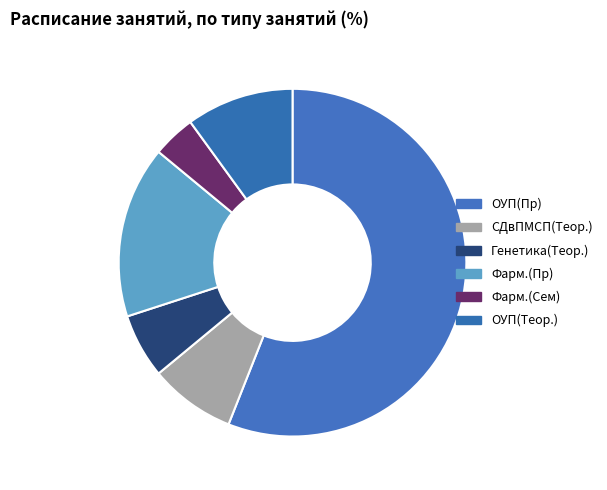

Which slice is the largest?

ОУП(Пр)